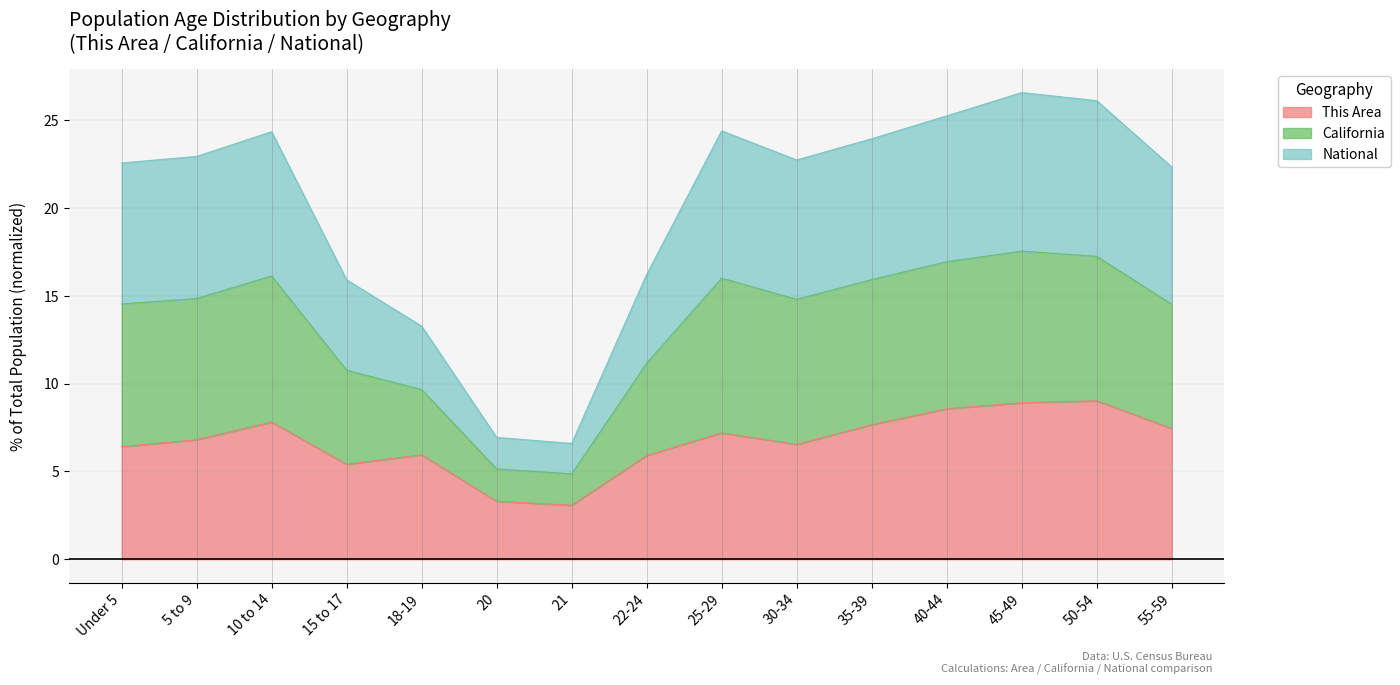

At which category does California reach its first local valley?

21